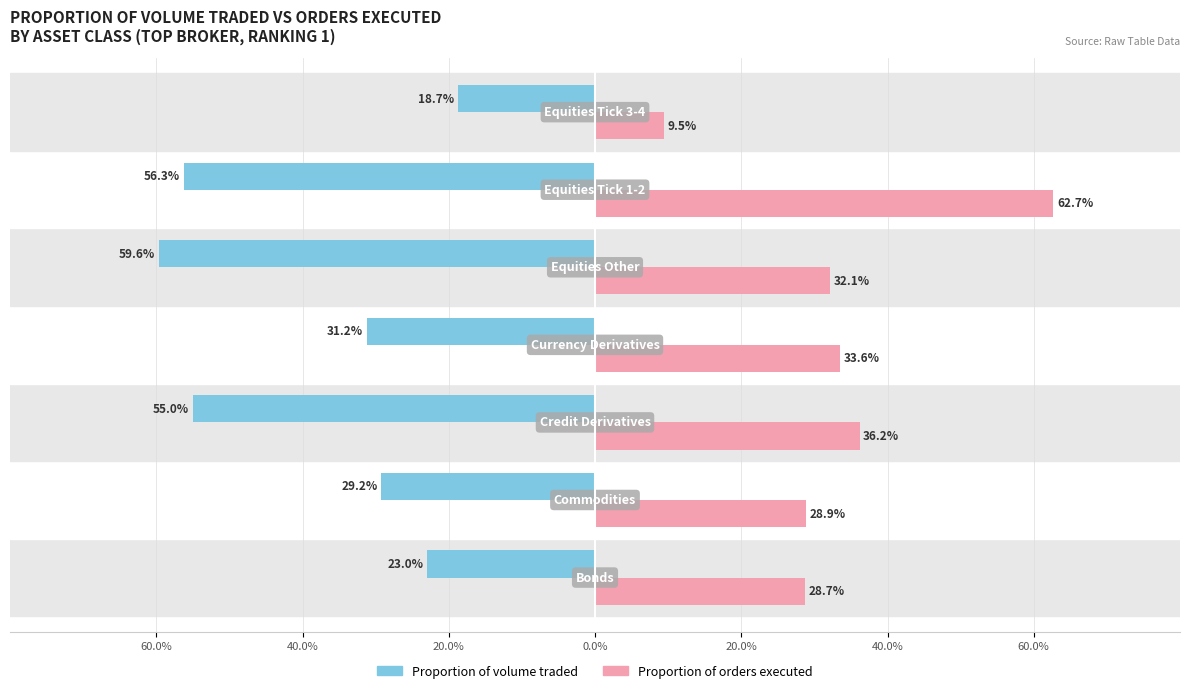

What is the minimum value shown in the chart?

-59.6